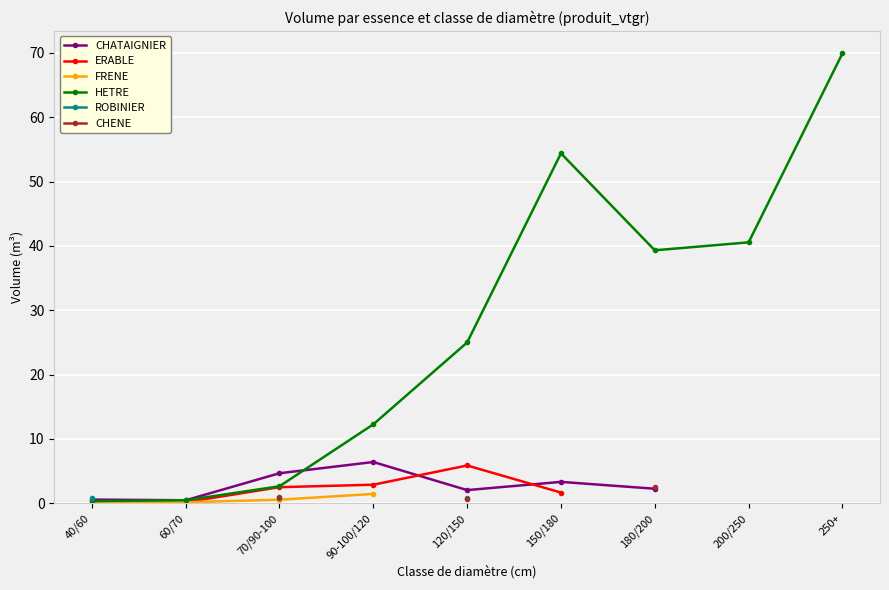

True or false: HETRE has a value of 12.3 at 90-100/120.

True